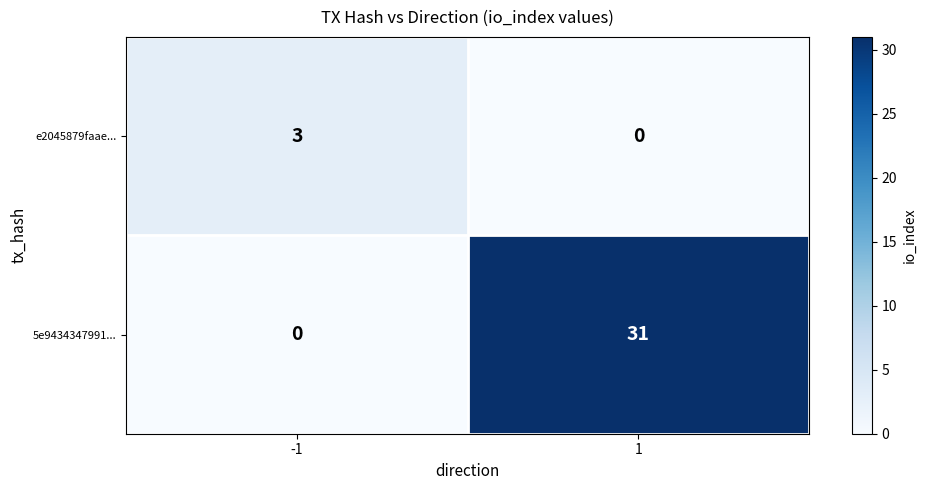

What is the sum of all e2045879faae... values?

3